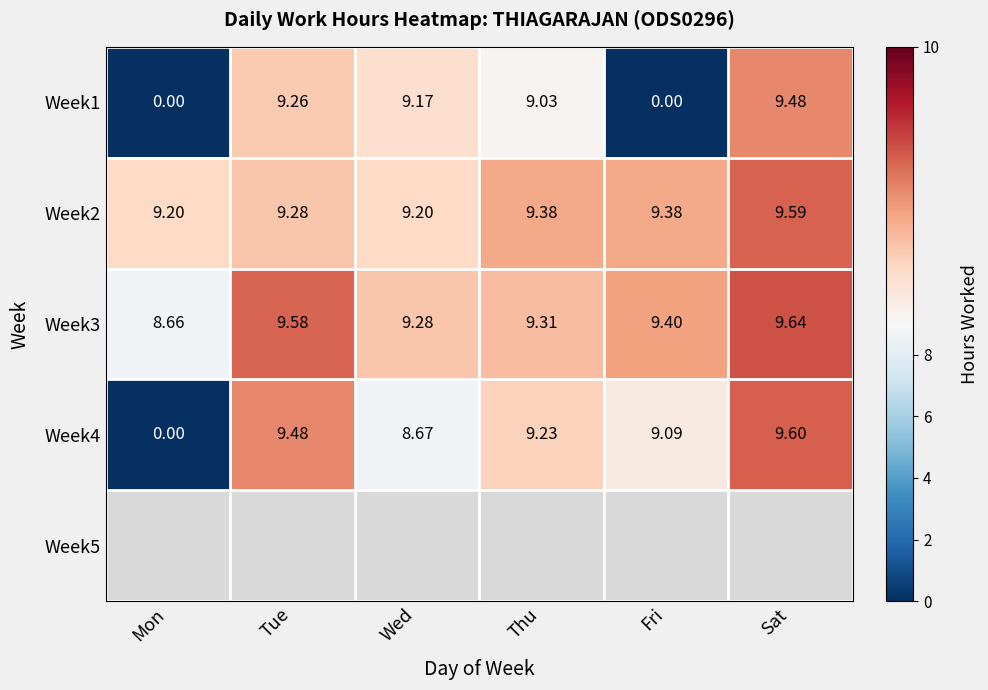

Is the value of Week5 at Thu greater than the value of Week4 at Wed?

No